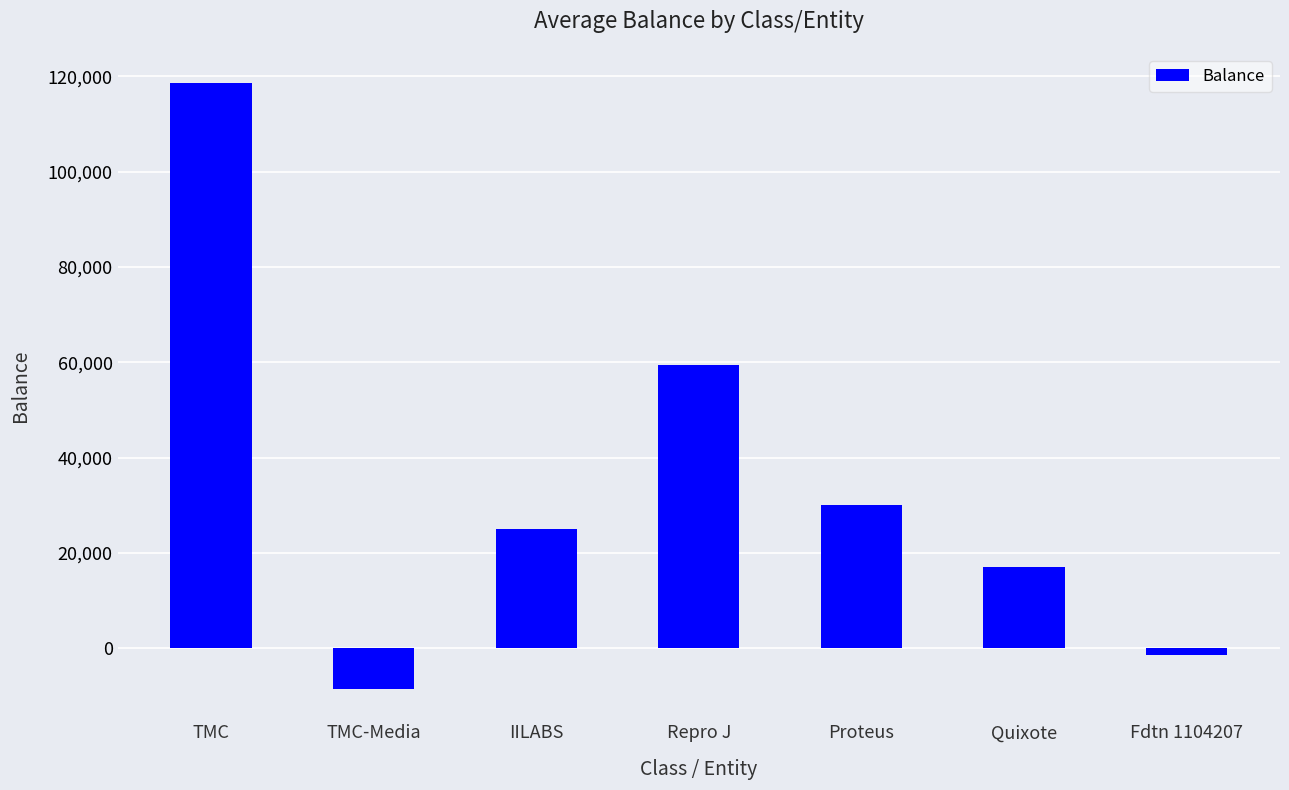

Rank the categories by value from lowest to highest.

TMC-Media, Fdtn 1104207, Quixote, IILABS, Proteus, Repro J, TMC